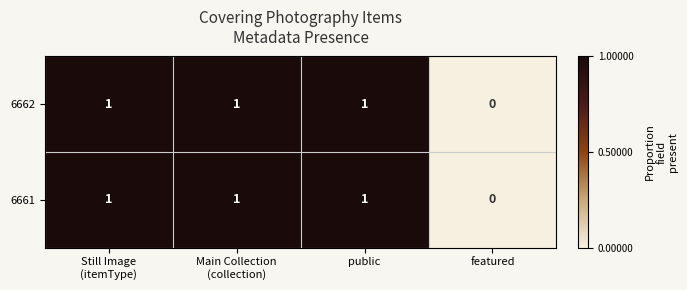

What is the sum of all 6662 values?

3